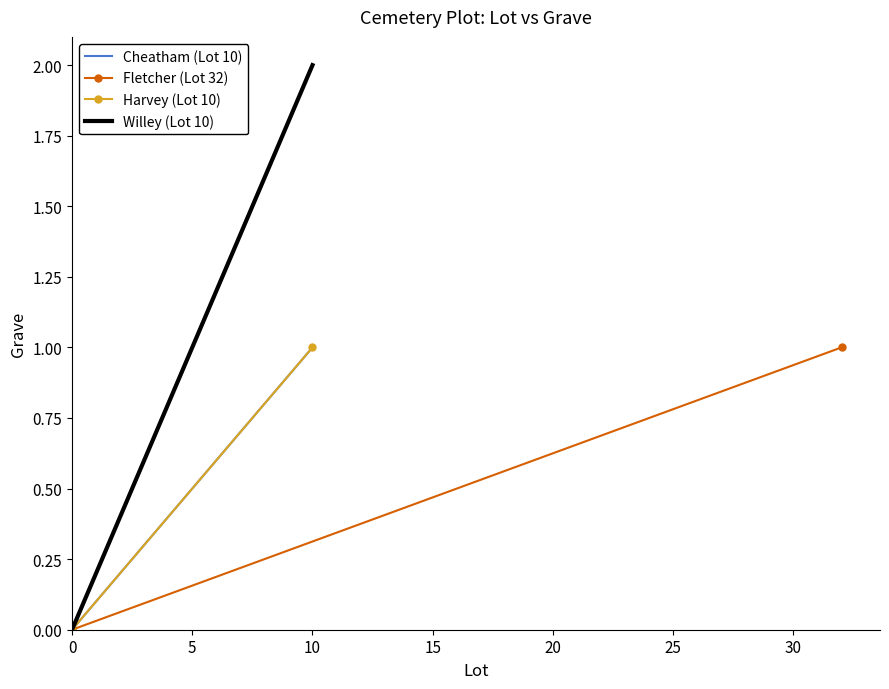

Which has a higher value, 0 or 10?

10